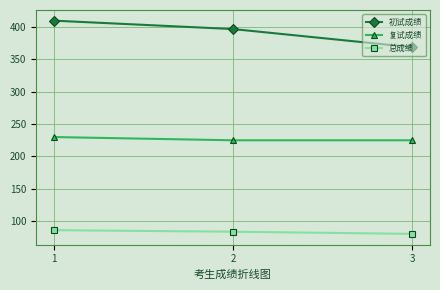

What is the value of the 初试成绩 point at the 1st from the left?

410.0